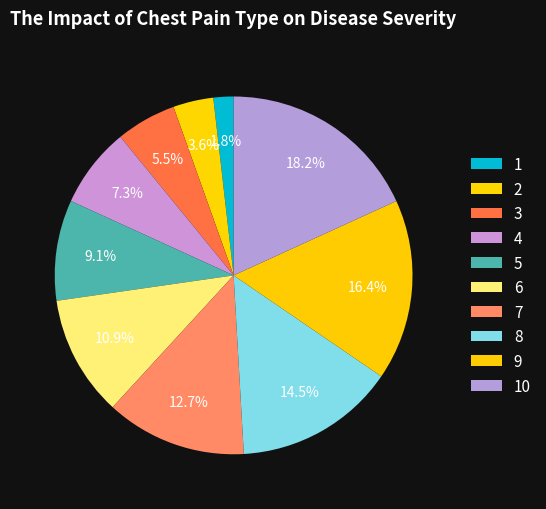

How many segments does this pie chart have?

10